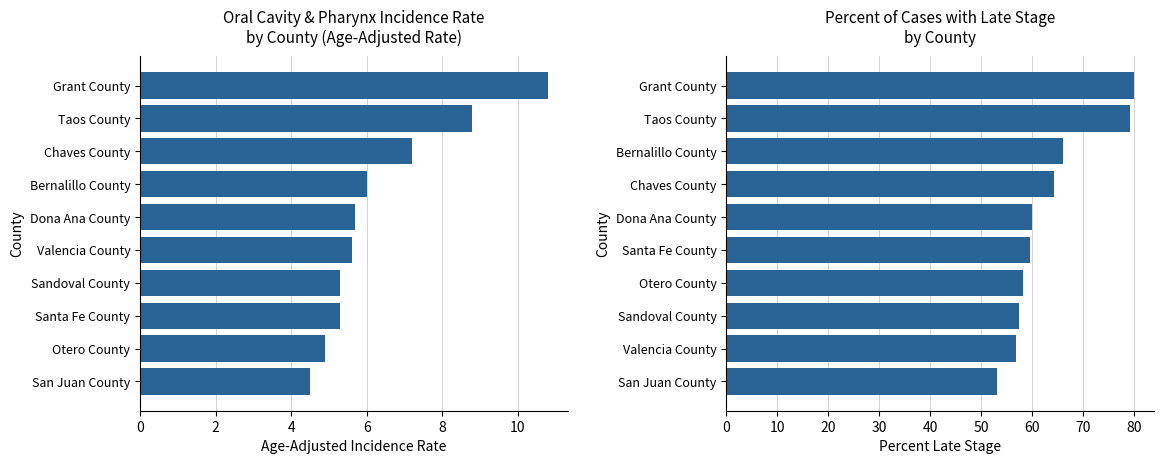

How many series are shown in this chart?

2